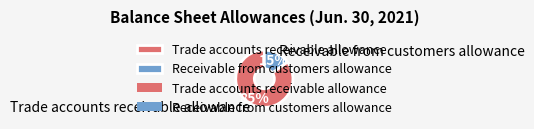

To the nearest percent, what is the combined percentage of Trade accounts receivable allowance and Receivable from customers allowance?

100%